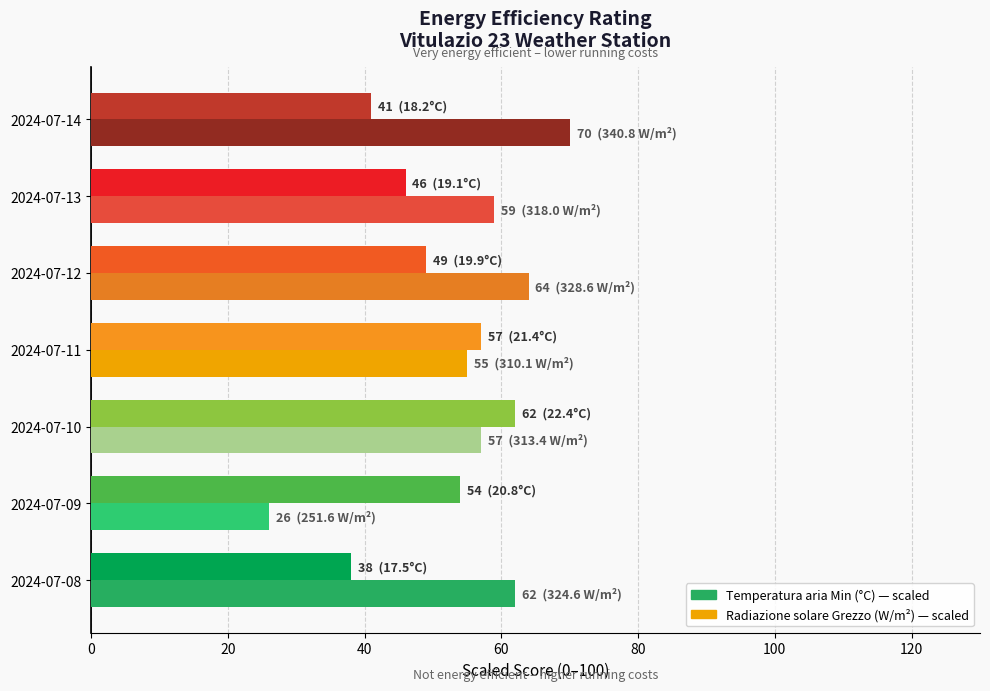

At which category is the sum across all series the highest?

2024-07-10